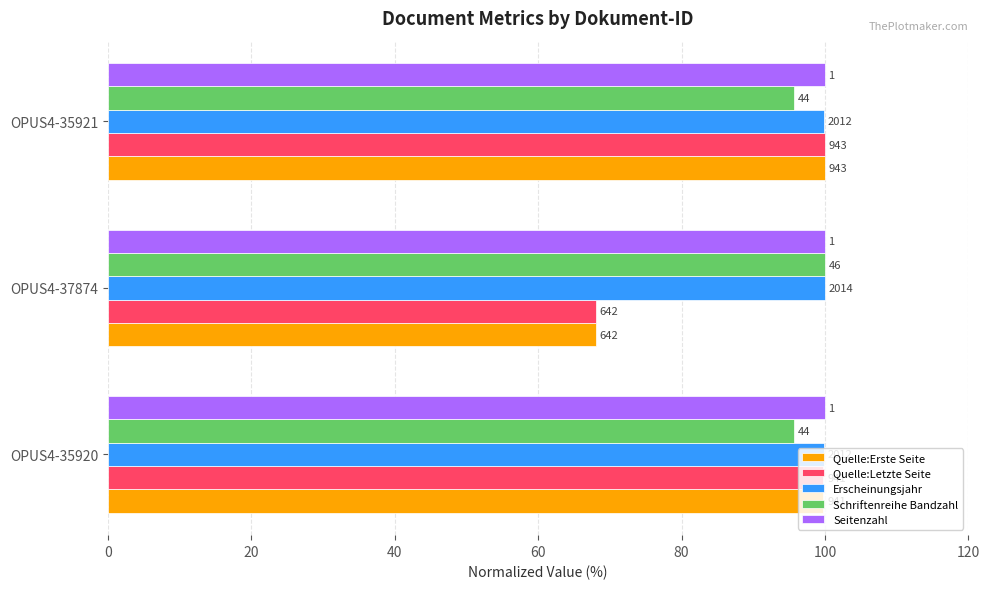

What is the difference between the maximum and minimum values in the Quelle:Erste Seite series?

31.9